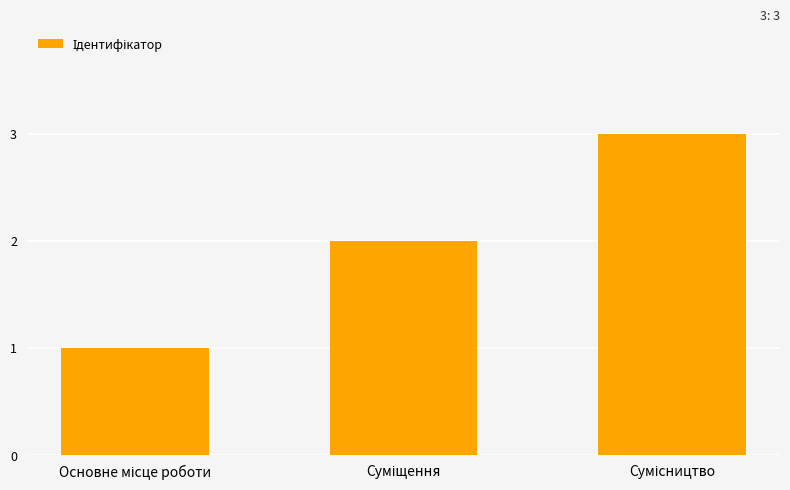

Are the bars grouped side by side (vs. stacked)?

No